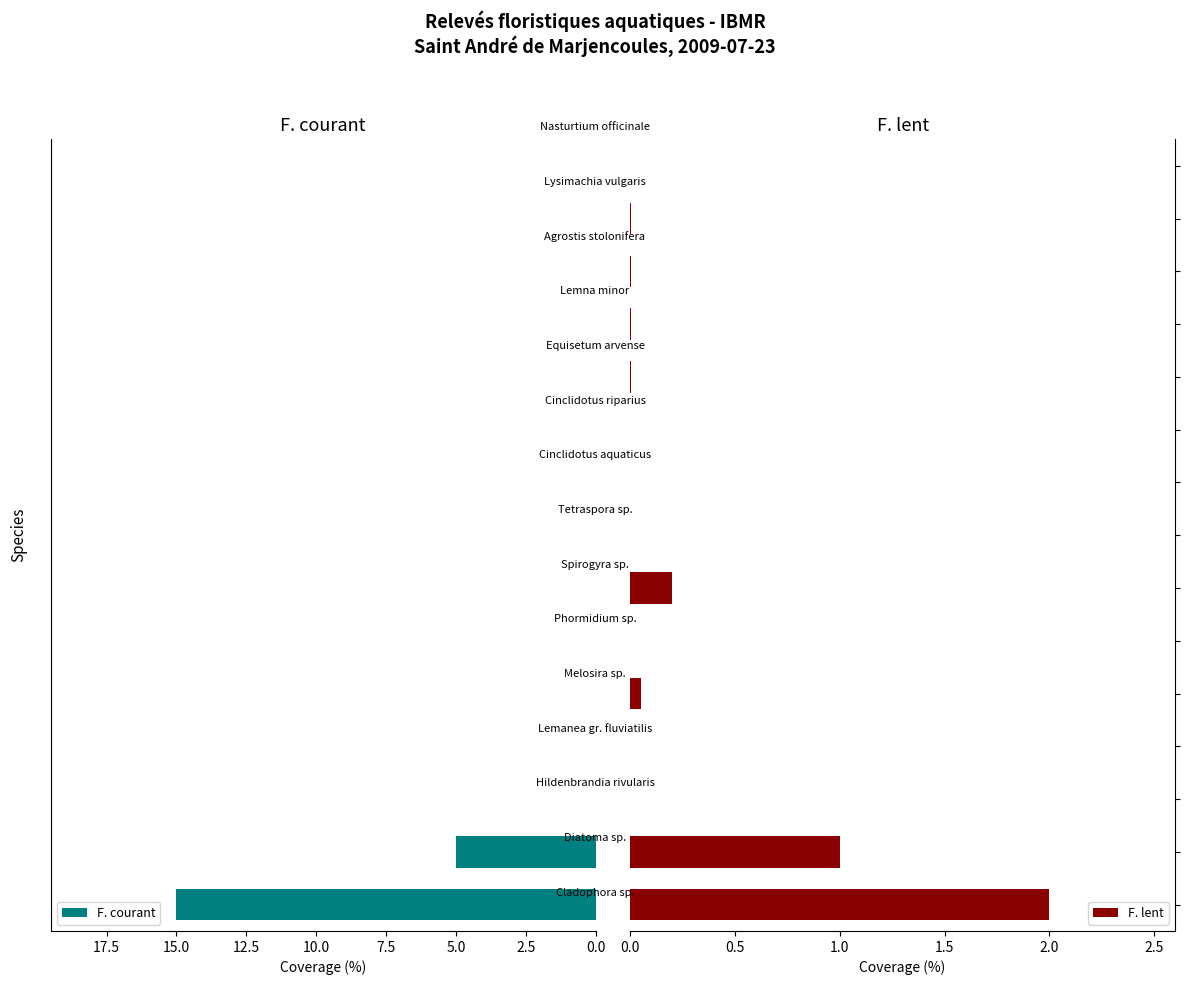

What is the value of the F. lent bar at the 7th from the left?

0.2